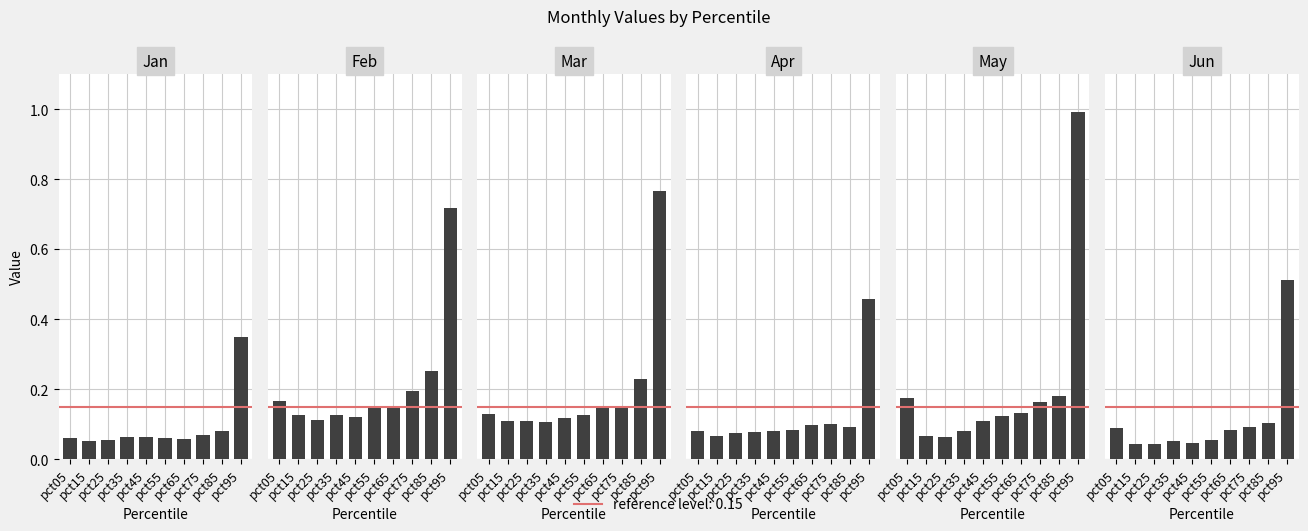

What is the sum of the Jun values at pct95 and pct15?

0.6